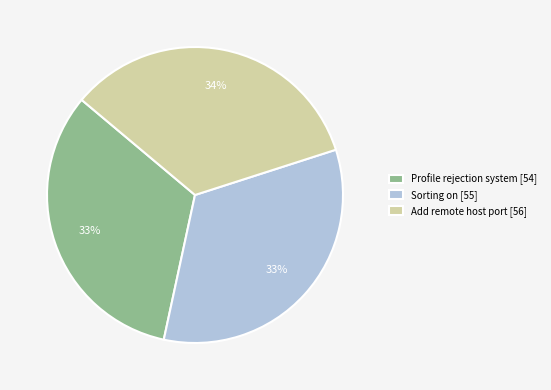

Combined, do Add remote host port and Profile rejection system account for over 50%?

Yes